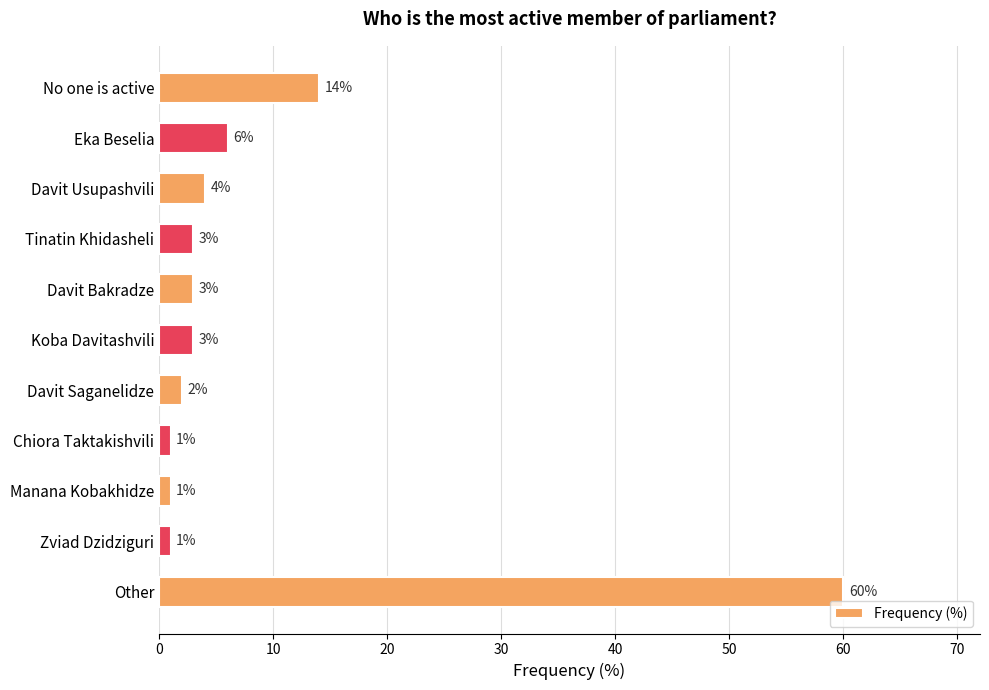

What is the difference between the maximum and minimum values?

59